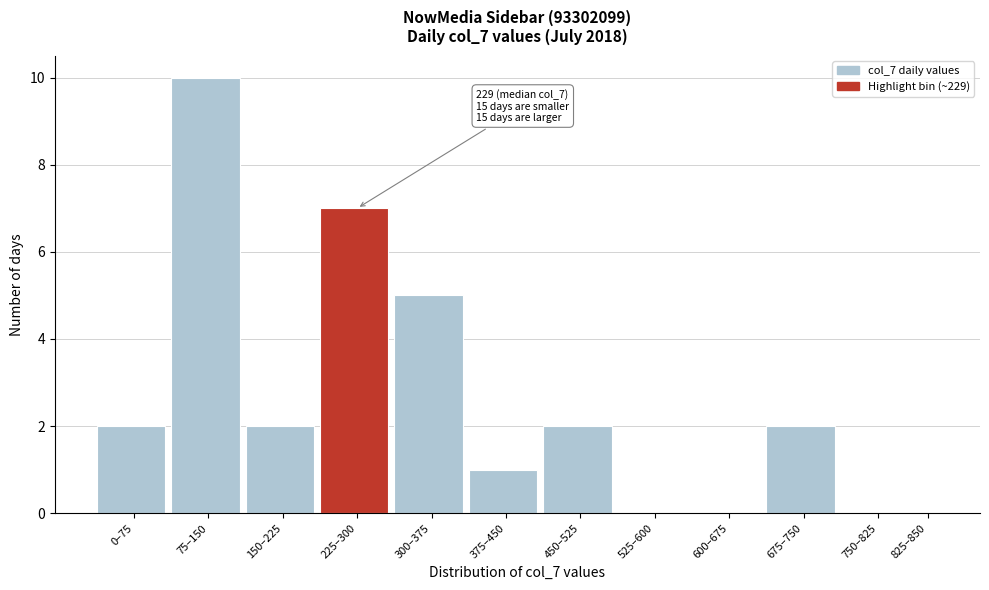

Reading left to right, transcribe all the data shown in this chart.

0–75=2	75–150=10	150–225=2	225–300=7	300–375=5	375–450=1	450–525=2	525–600=0	600–675=0	675–750=2	750–825=0	825–850=0